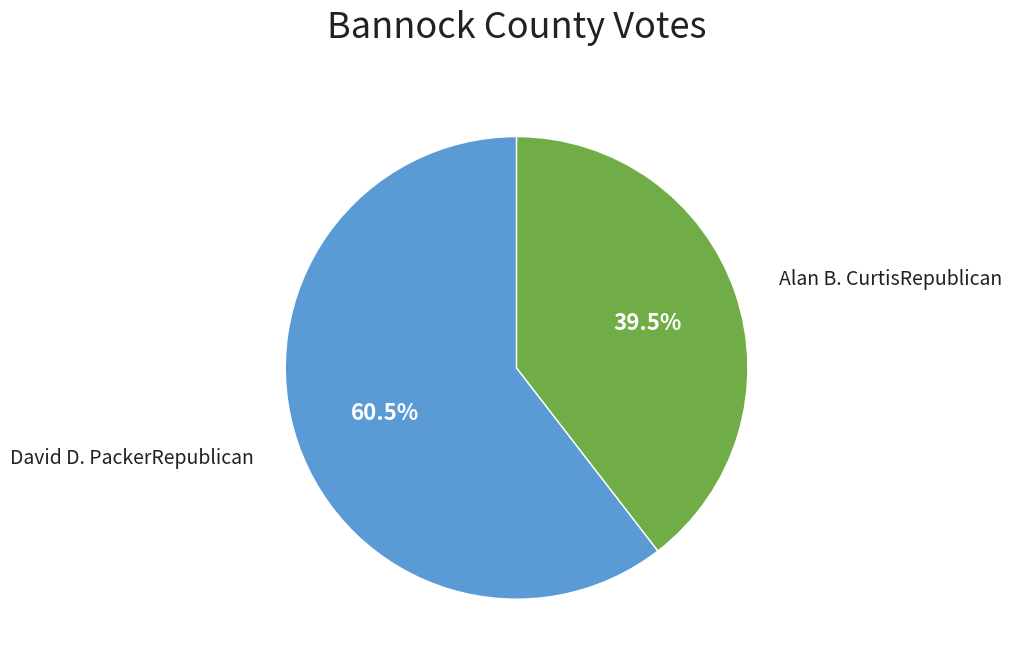

To the nearest percent, what is the average slice percentage?

50%